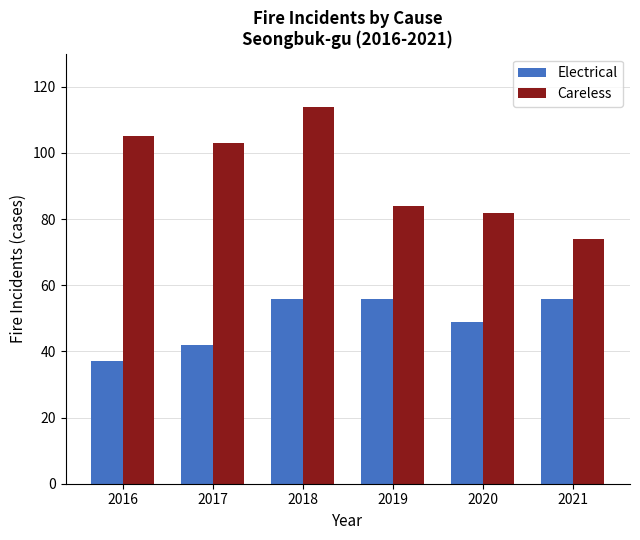

What are all the series names shown in the legend?

Electrical, Careless